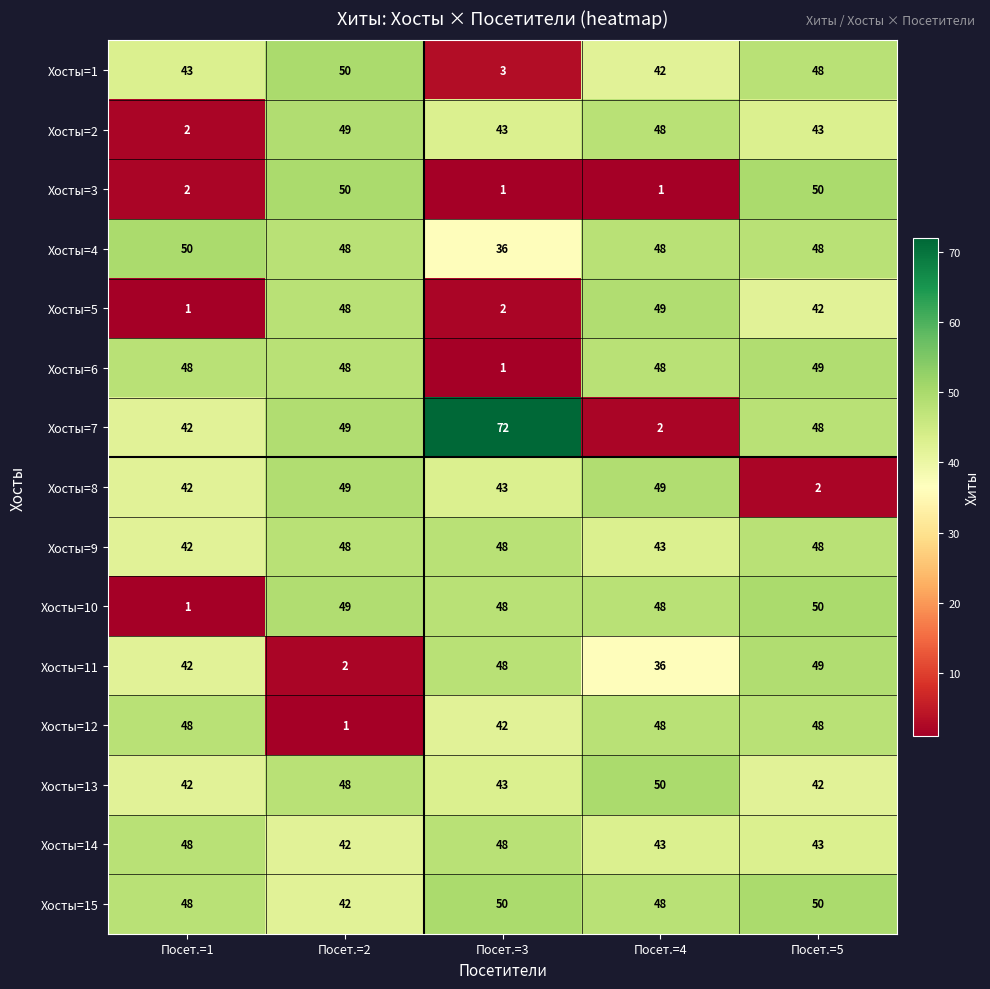

What is the sum of all Хосты=1 values?

186